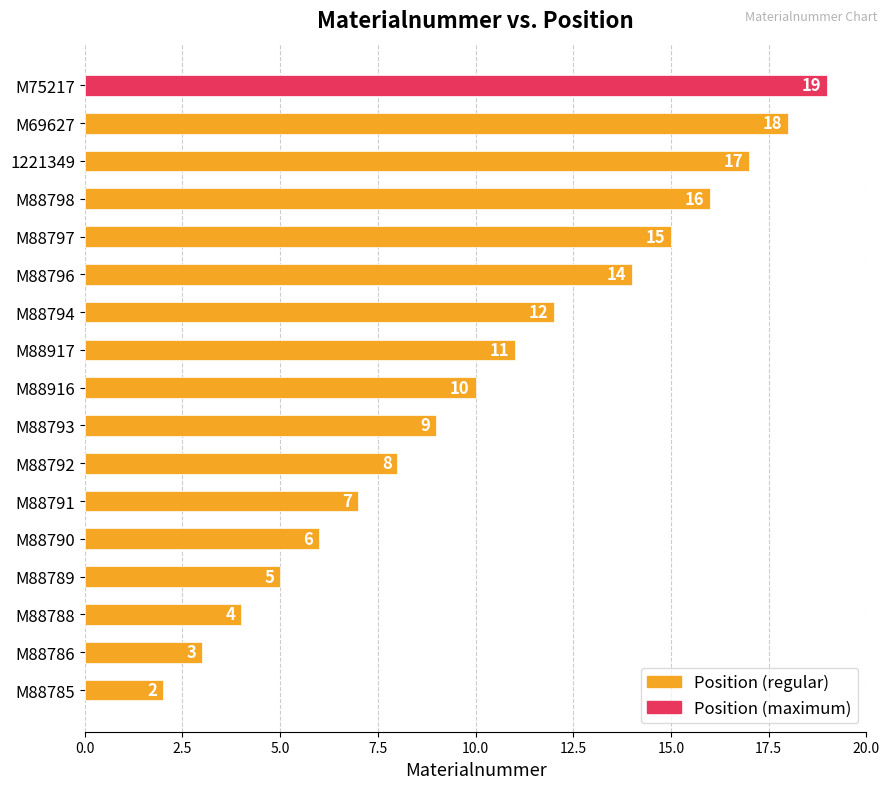

Rank the categories by value from highest to lowest.

M75217, M69627, 1221349, M88798, M88797, M88796, M88794, M88917, M88916, M88793, M88792, M88791, M88790, M88789, M88788, M88786, M88785